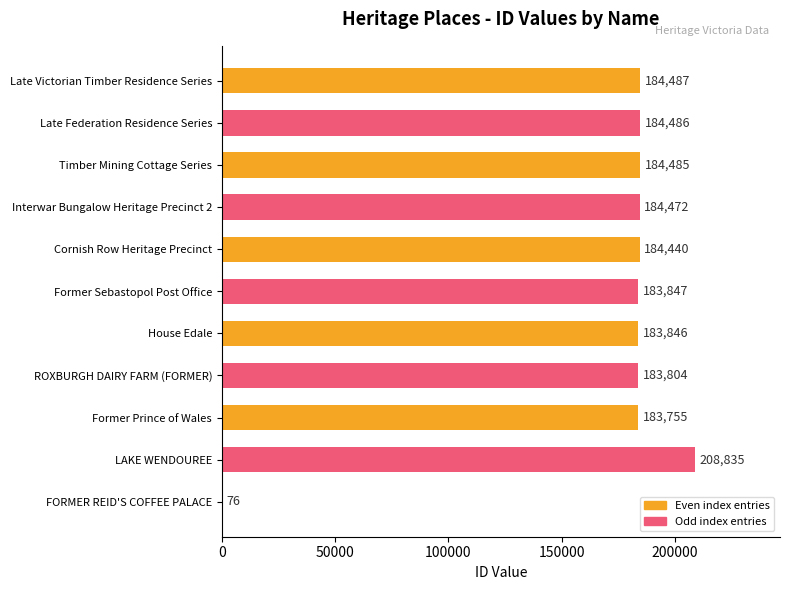

At which label is the value closest to 104455?

Former Prince of Wales